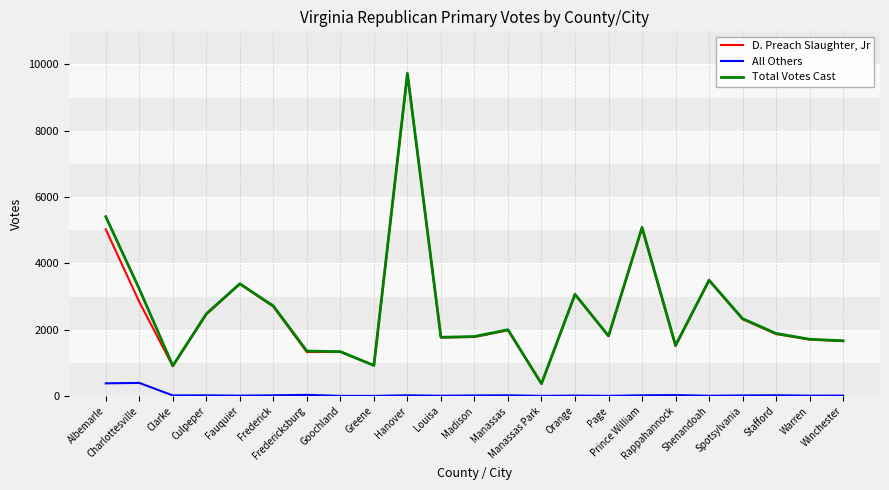

Which series has the largest range (max minus min)?

Total Votes Cast